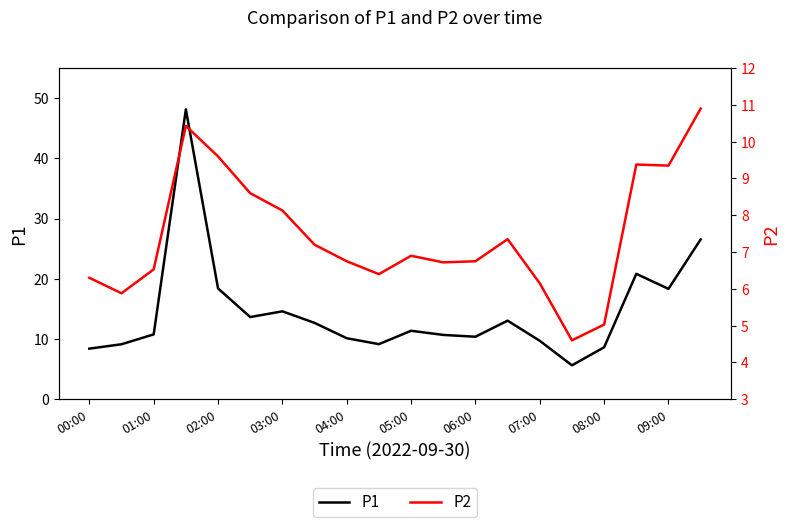

Which has a higher value, 07:00 or 12?

07:00